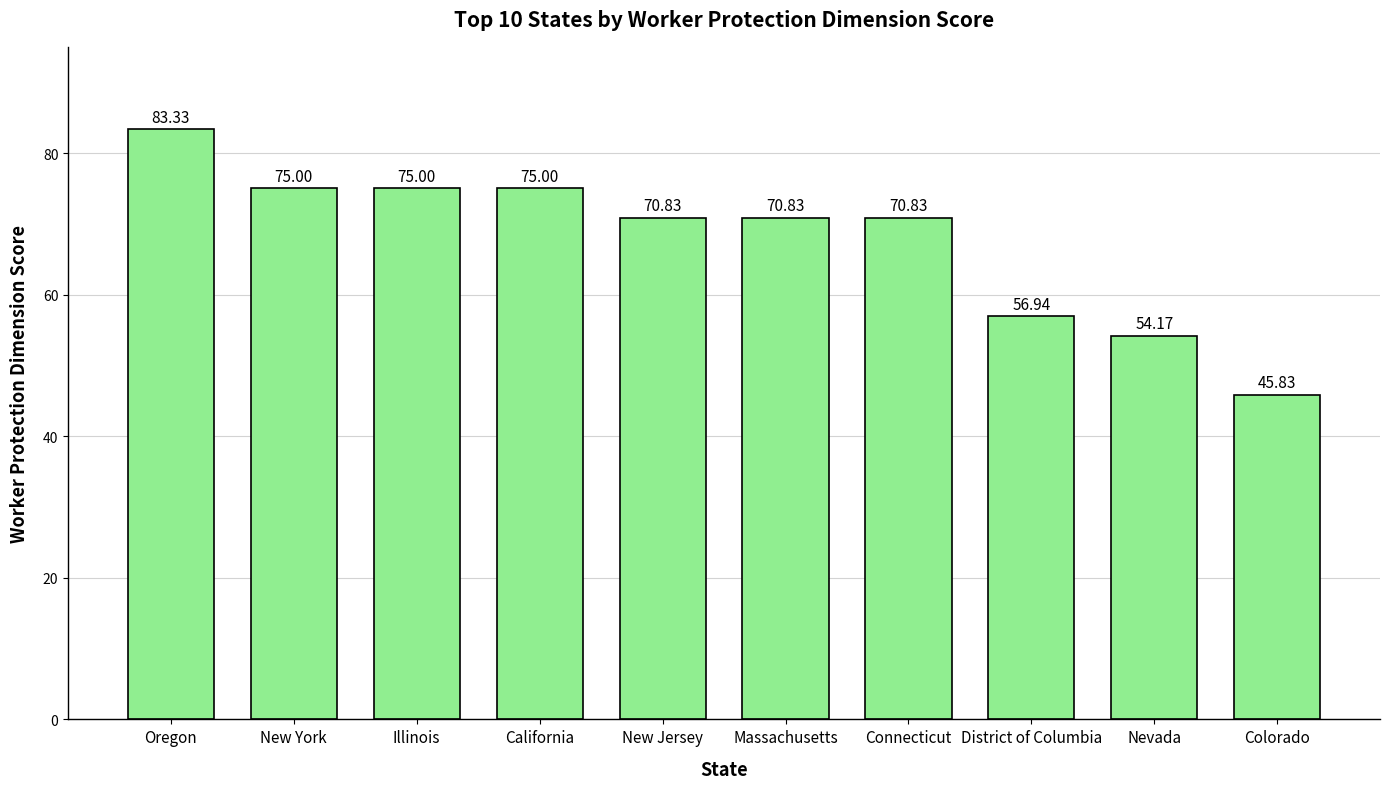

What is the difference between the maximum and minimum values?

37.5